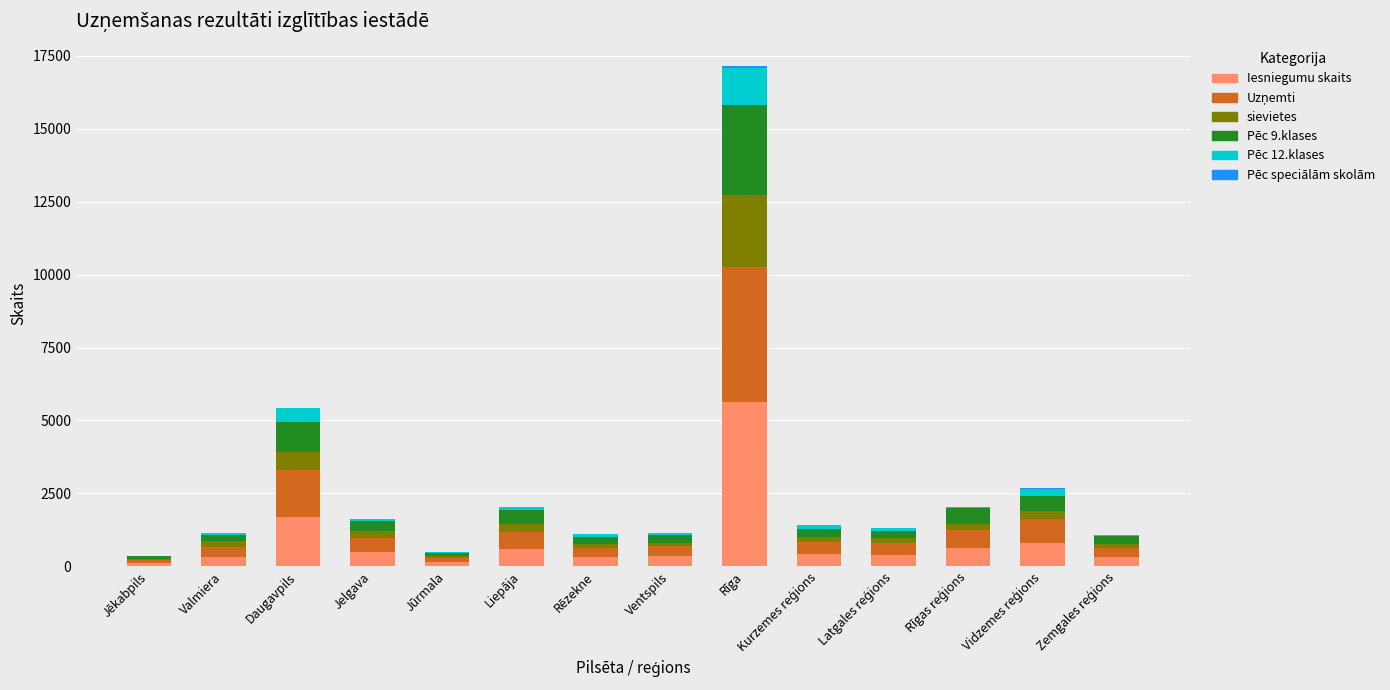

Where is Iesniegumu skaits nearest to the value 2867?

Daugavpils